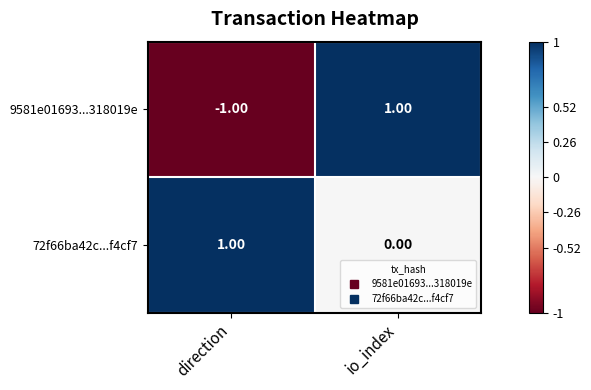

Is the value of 72f66ba42c...f4cf7 at io_index greater than the value of 9581e01693...318019e at io_index?

No